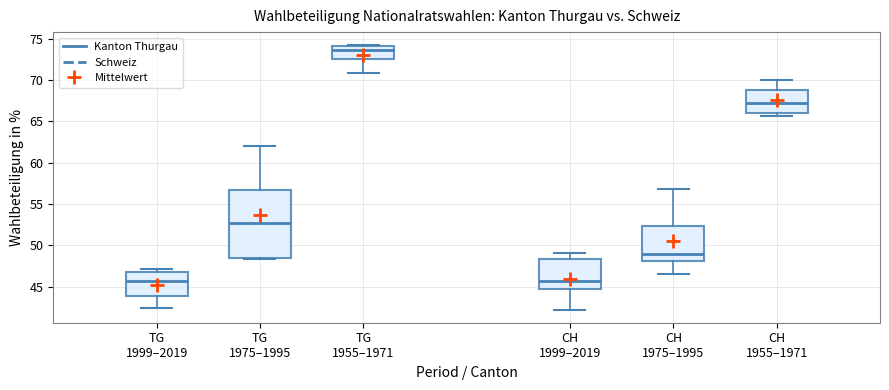

Where does the median line of the box for TG 1955–1971 sit on the y-axis? The values are not printed on the chart, so give them approximately, as read against the axis.

73.5